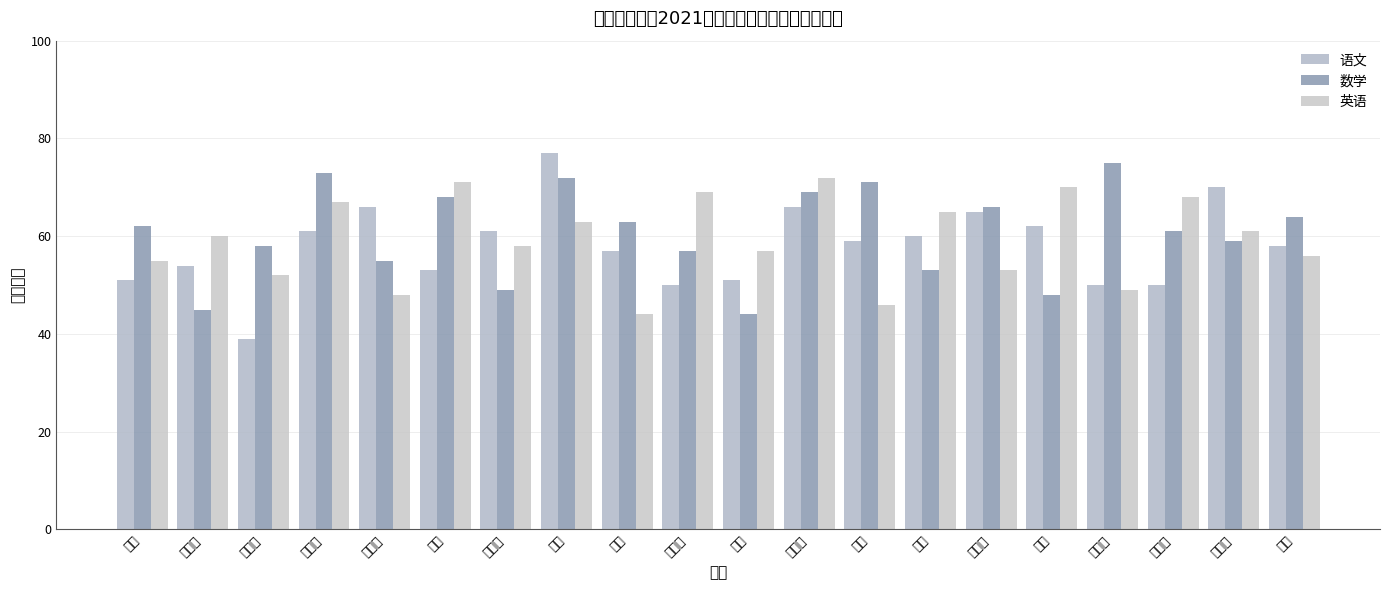

List the series in order of their overall mean, highest first.

数学, 英语, 语文